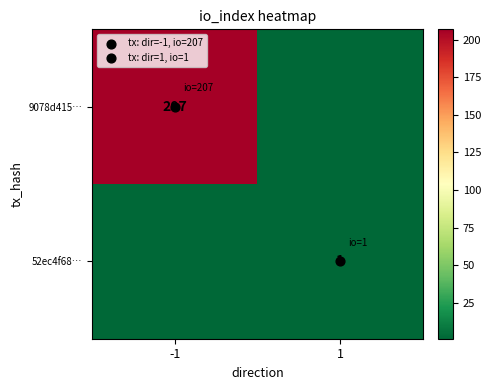

At how many categories does at least one series exceed 2?

1